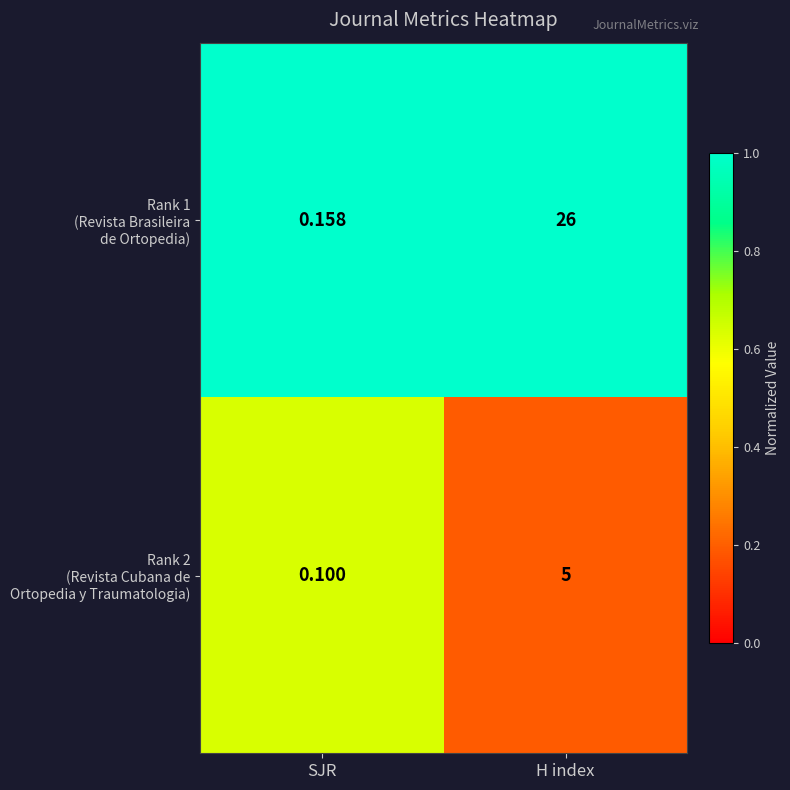

Which label corresponds to the largest value in the chart?

H index